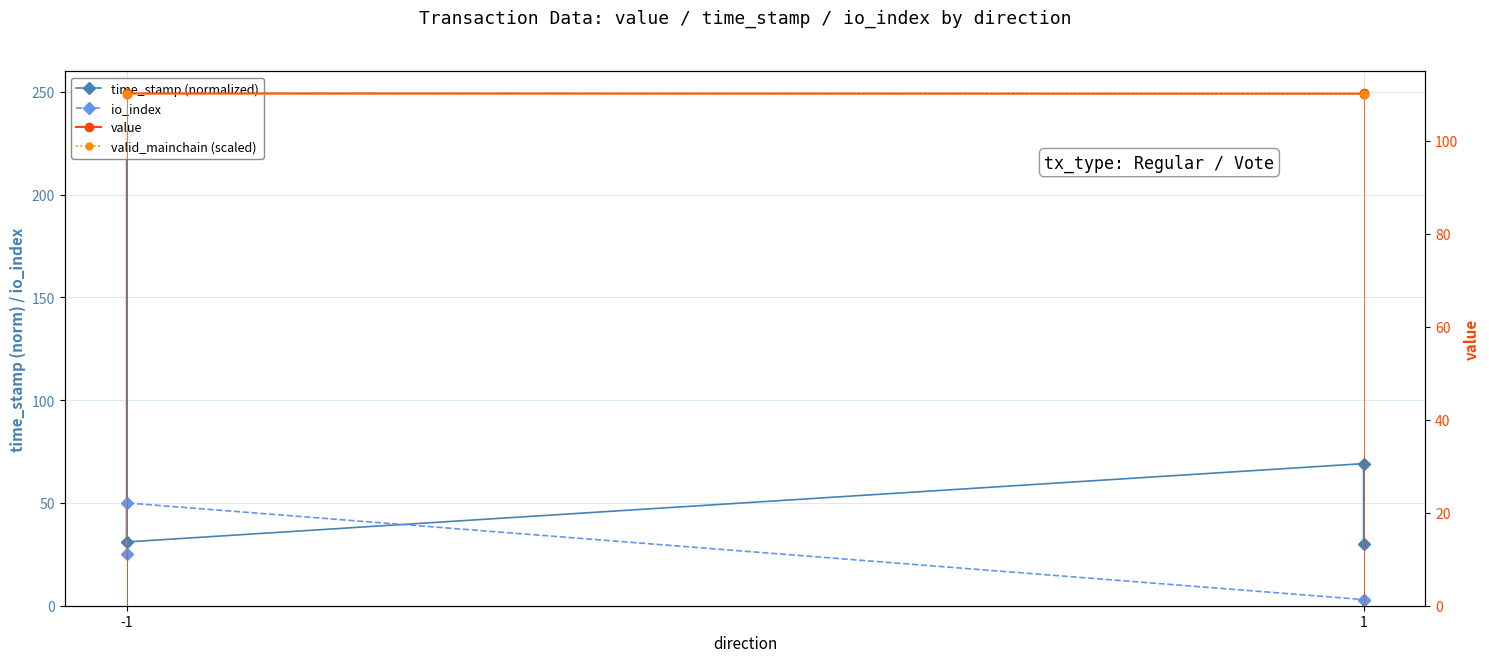

Between which two adjacent categories do time_stamp (normalized) and value first intersect?

-1 and -1